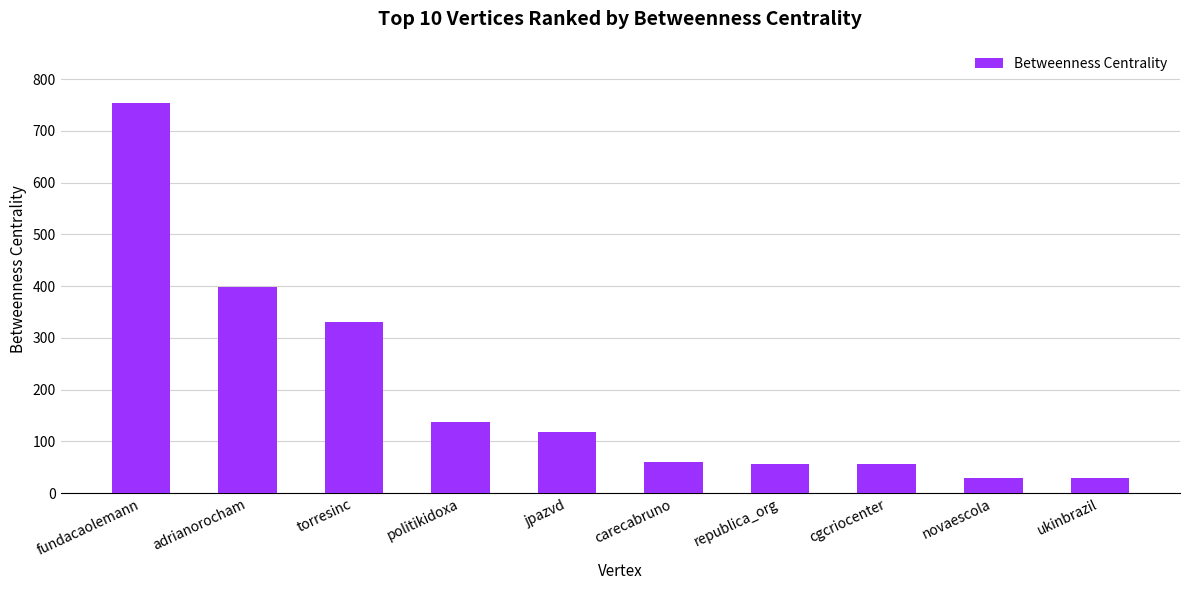

What is the average value?

197